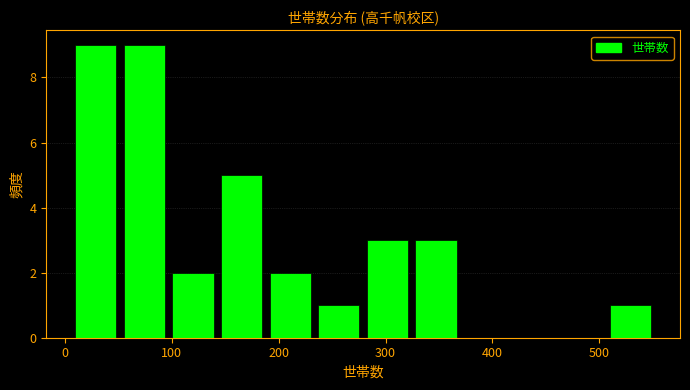

Reading left to right, list every bar in this chart as the range it spans on the x-axis followed by its height. Neither the bar edges nor the heights are printed on the chart, so give them approximately, as read against the axes.

10 to 50: 9
50 to 100: 9
100 to 140: 2
140 to 190: 5
190 to 230: 2
230 to 280: 1
280 to 320: 3
320 to 370: 3
370 to 420: 0
420 to 460: 0
460 to 510: 0
510 to 550: 1